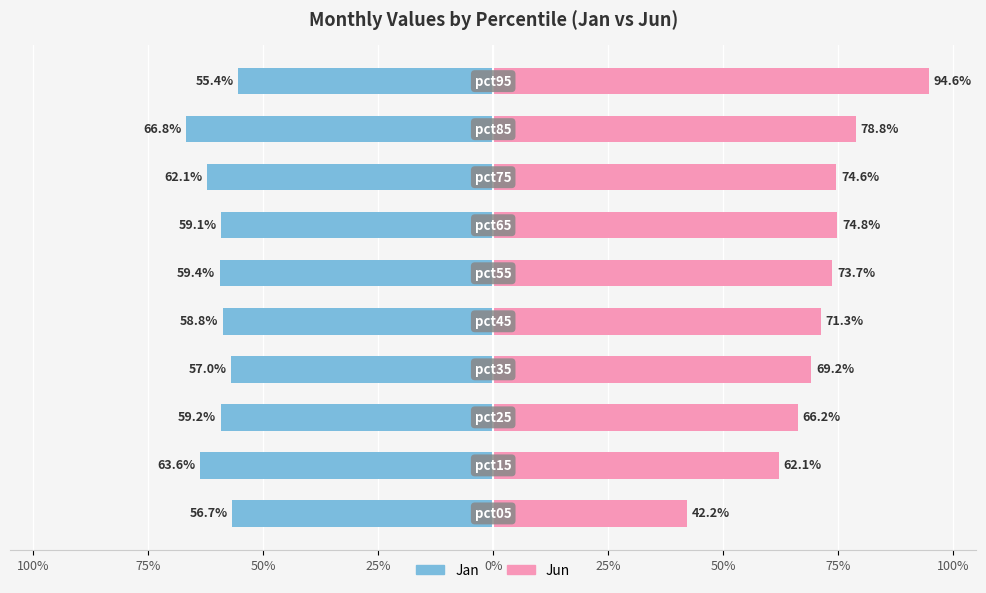

Rank the series by their maximum value, from highest to lowest.

Jun, Jan